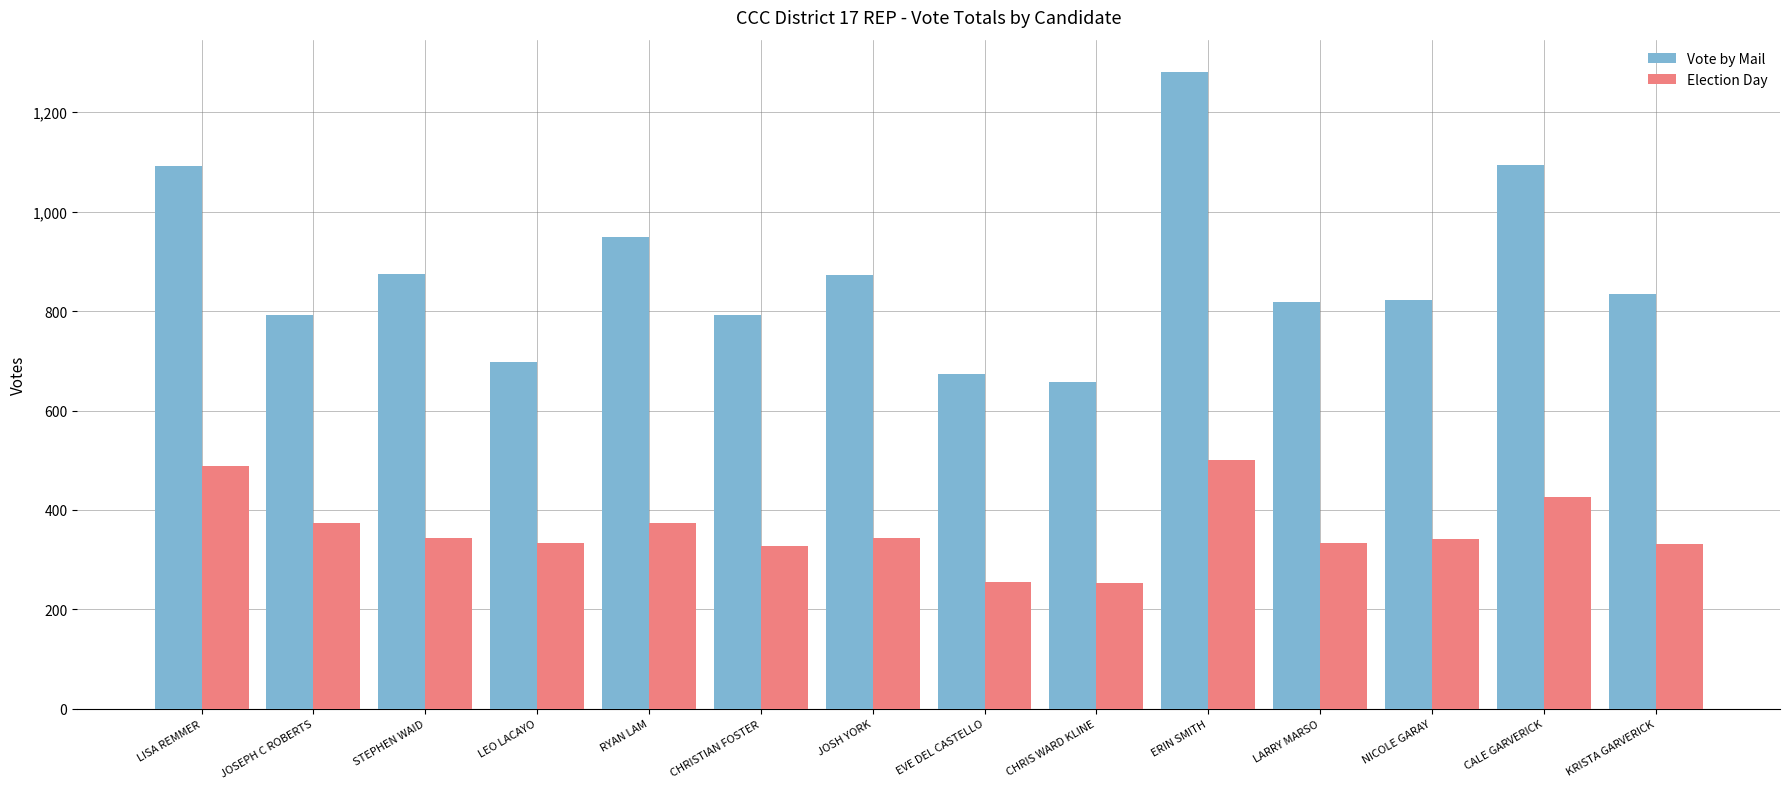

What value does the Vote by Mail series have at LISA REMMER, to the nearest 100?

1100